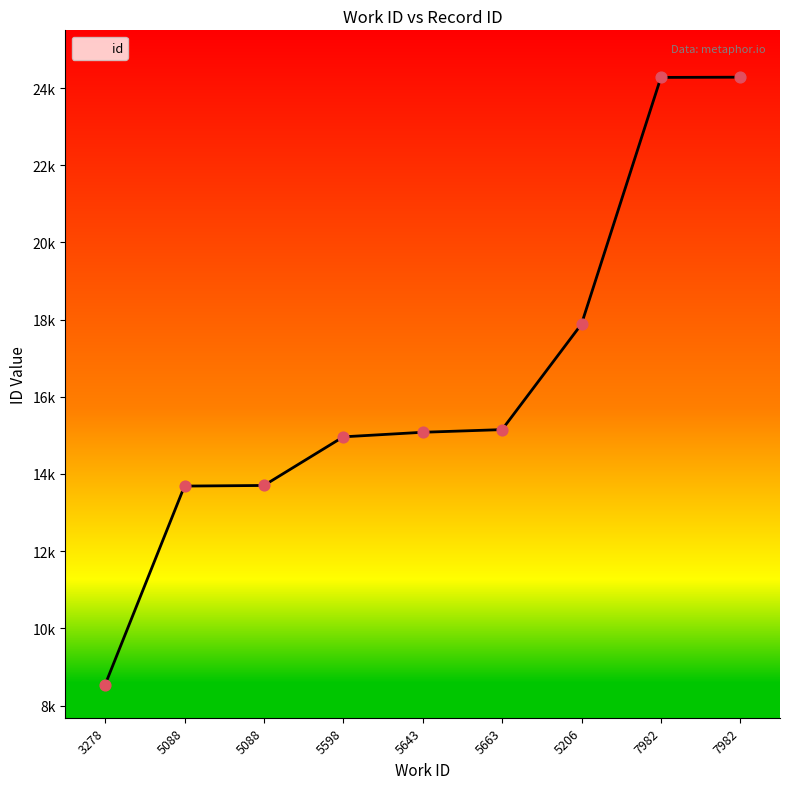

Between 5088 and 5598, which is larger?

5598